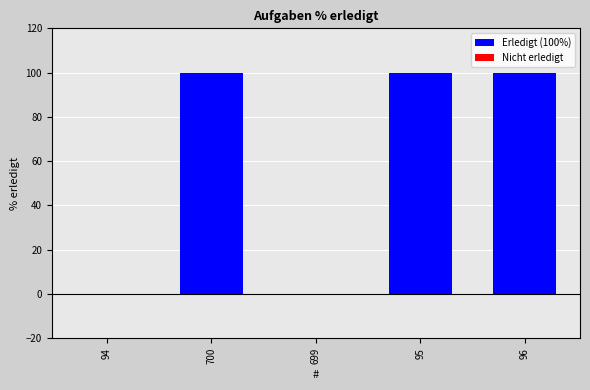

Are the bars horizontal?

No